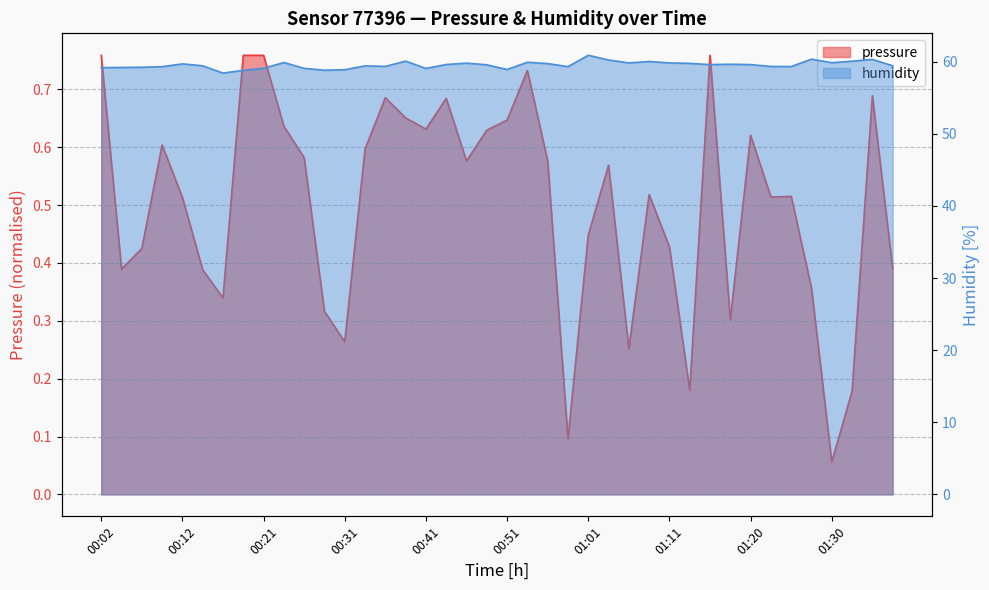

What is the value of the pressure point at the 20th from the left?

0.6